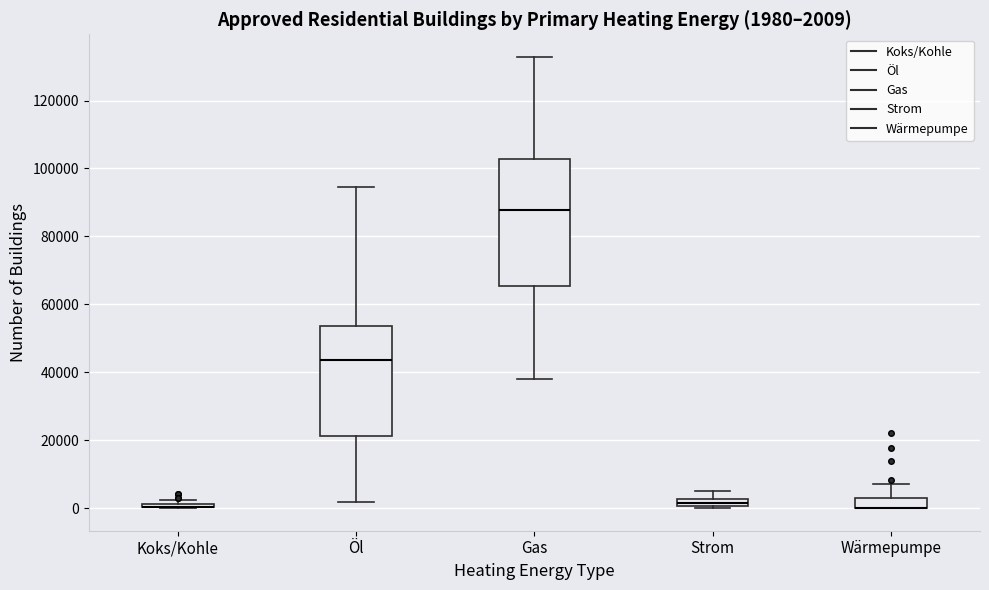

Which box is the tallest, from its lower edge to its upper edge?

Gas